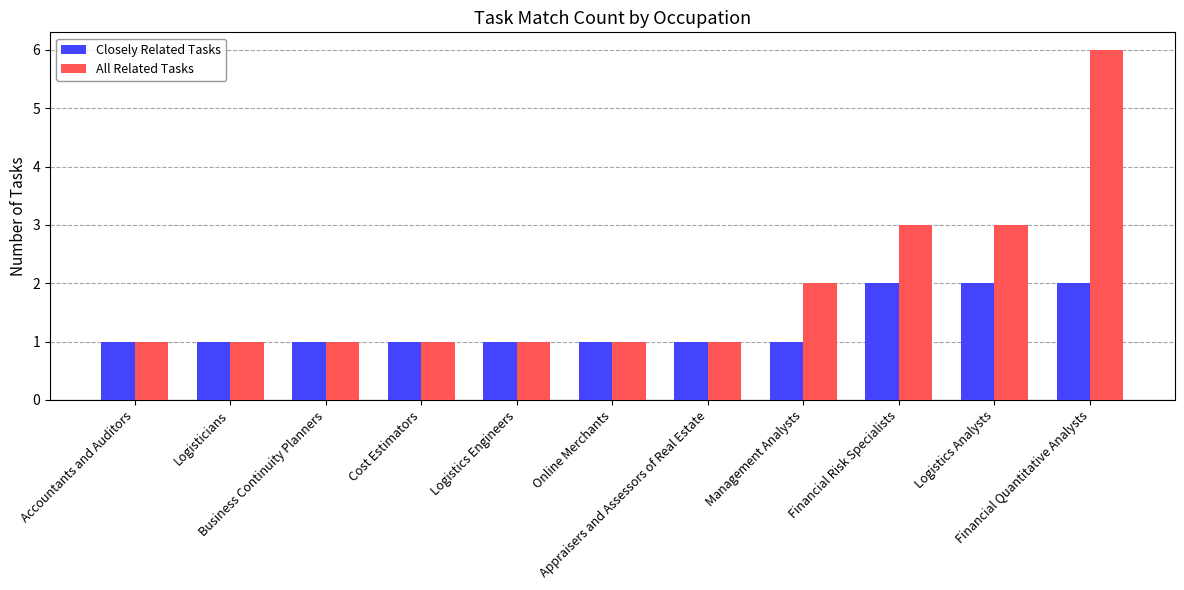

Does the chart contain stacked bars?

No